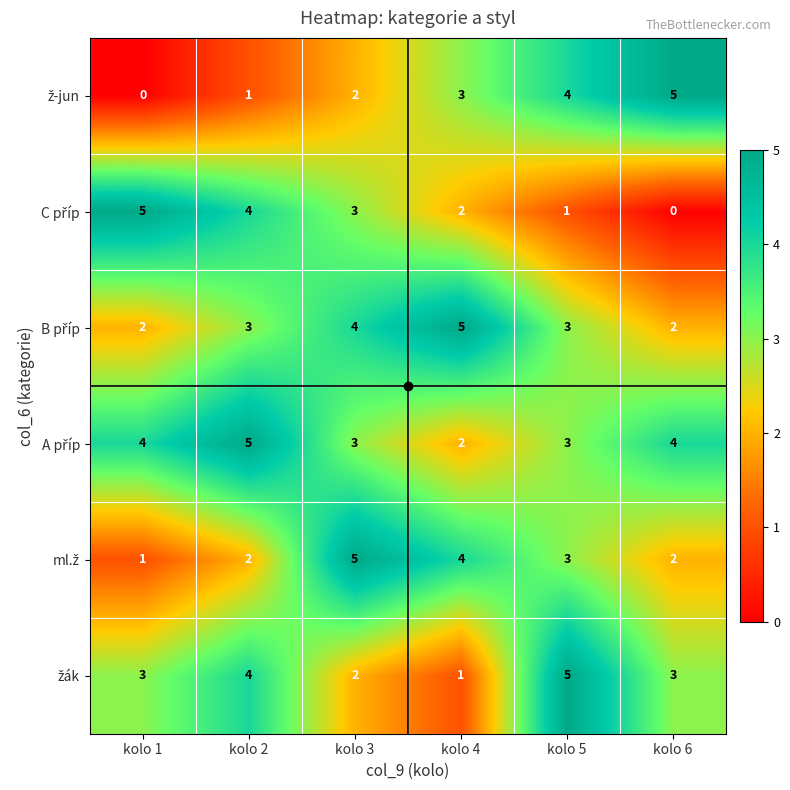

At how many categories does at least one series exceed 0?

6